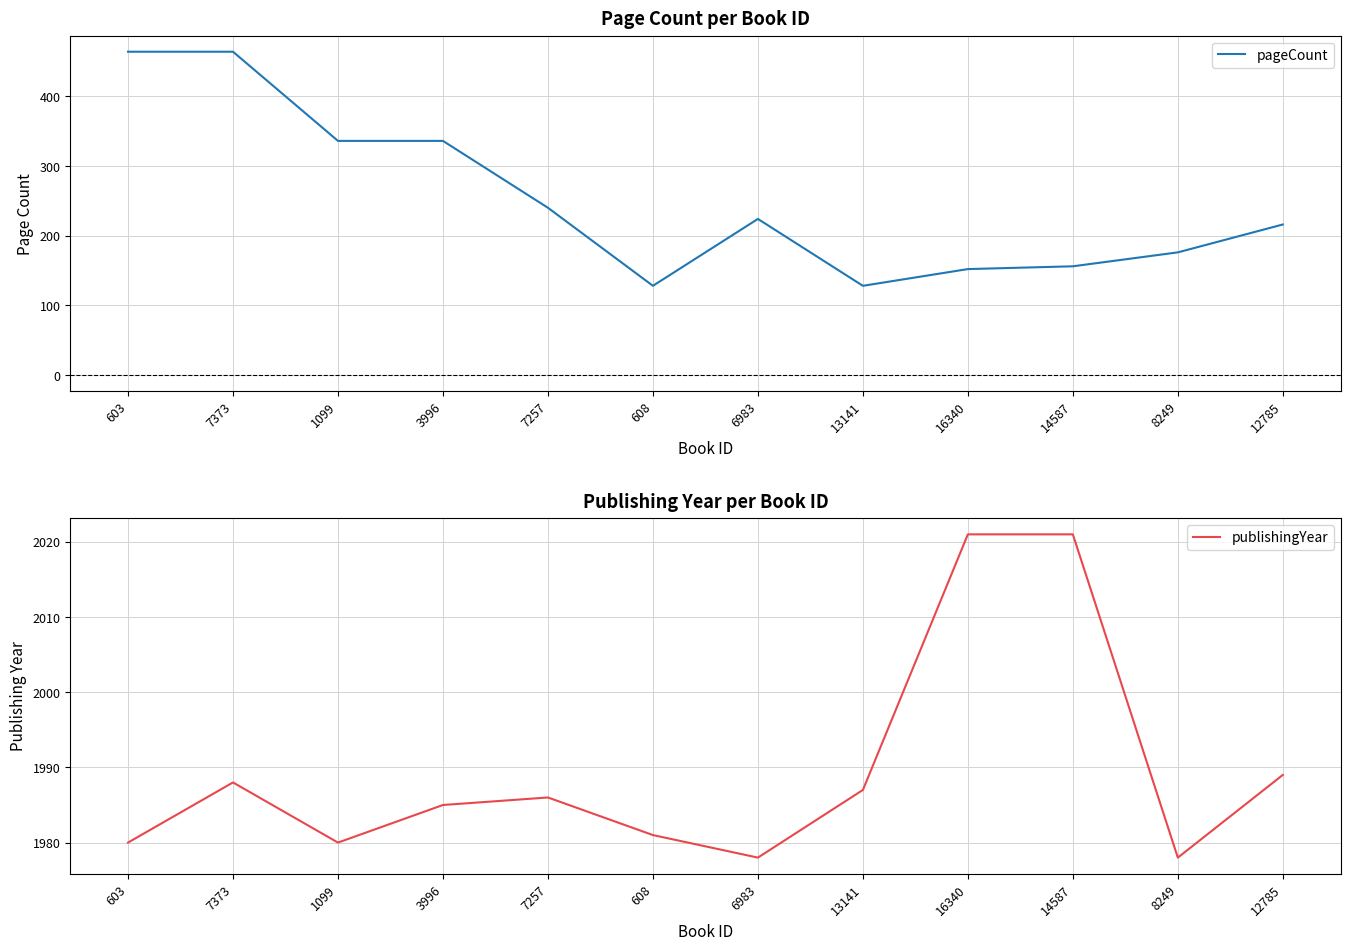

Which category has the highest value in the publishingYear series?

16340